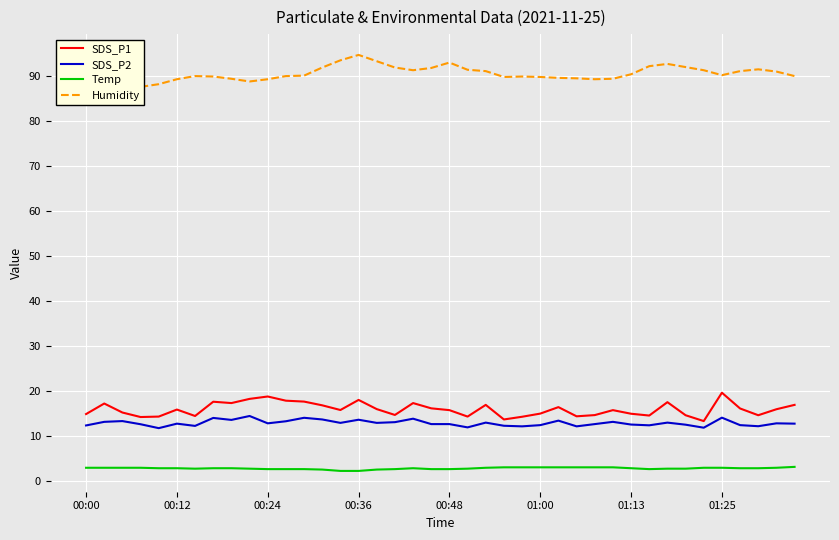

True or false: Humidity and Temp cross at least once.

False